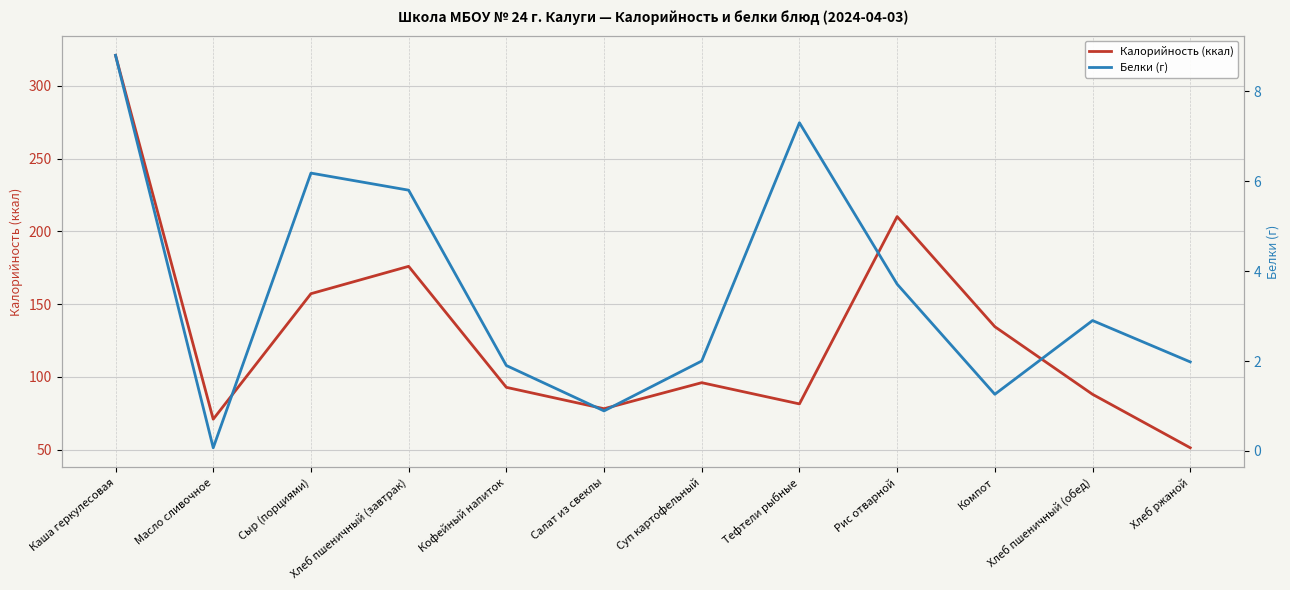

Where is Калорийность (ккал) nearest to the value 186?

Хлеб пшеничный (завтрак)